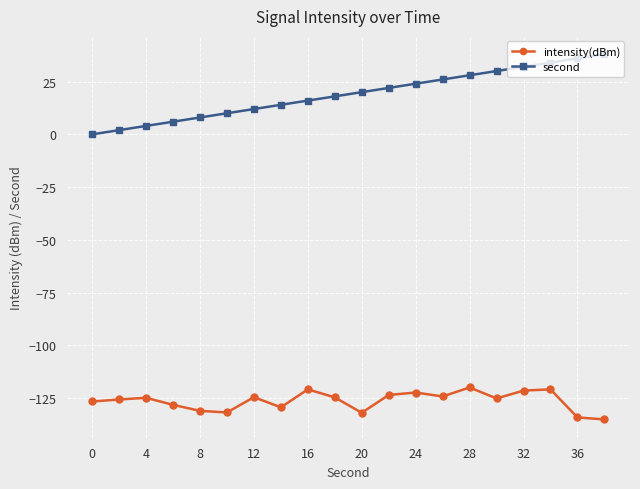

What is the value of the intensity(dBm) point at the 18th from the left?

-120.8